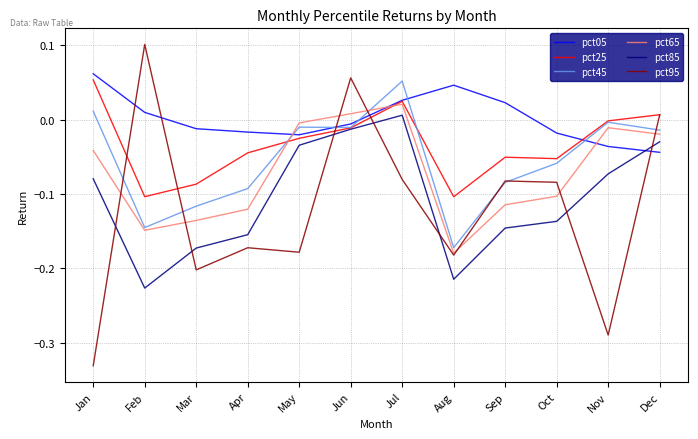

Is the value of pct45 at Jul greater than the value of pct25 at May?

Yes